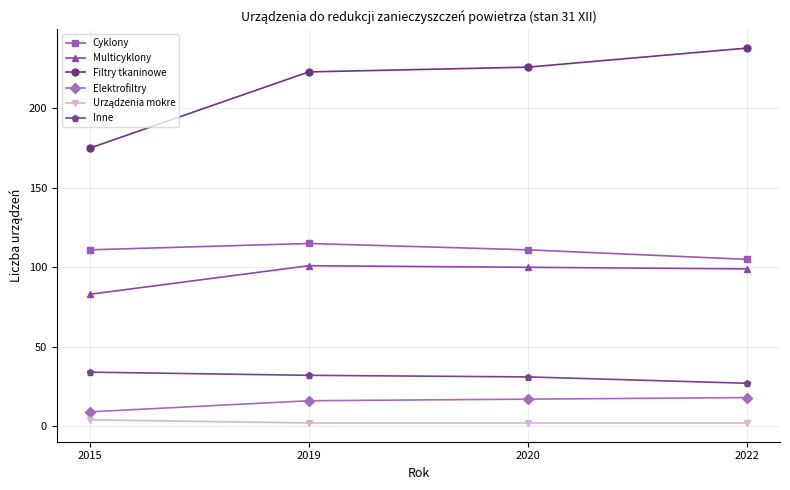

True or false: Cyklony has a value of 193 at 2020.

False